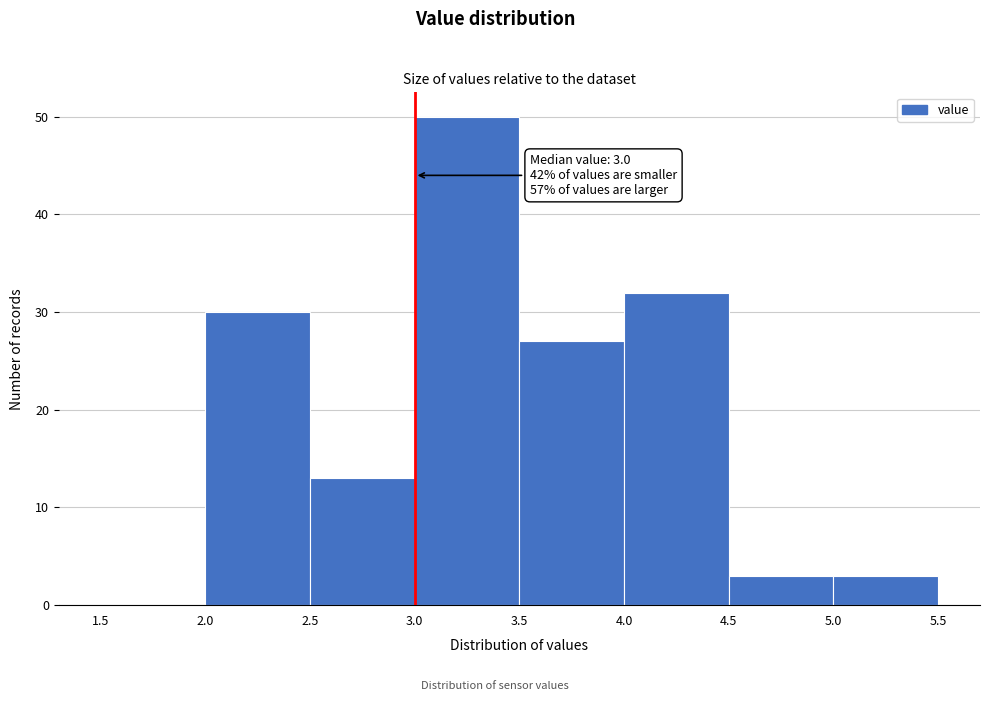

Which range on the x-axis has the tallest bar?

3.0 to 3.5